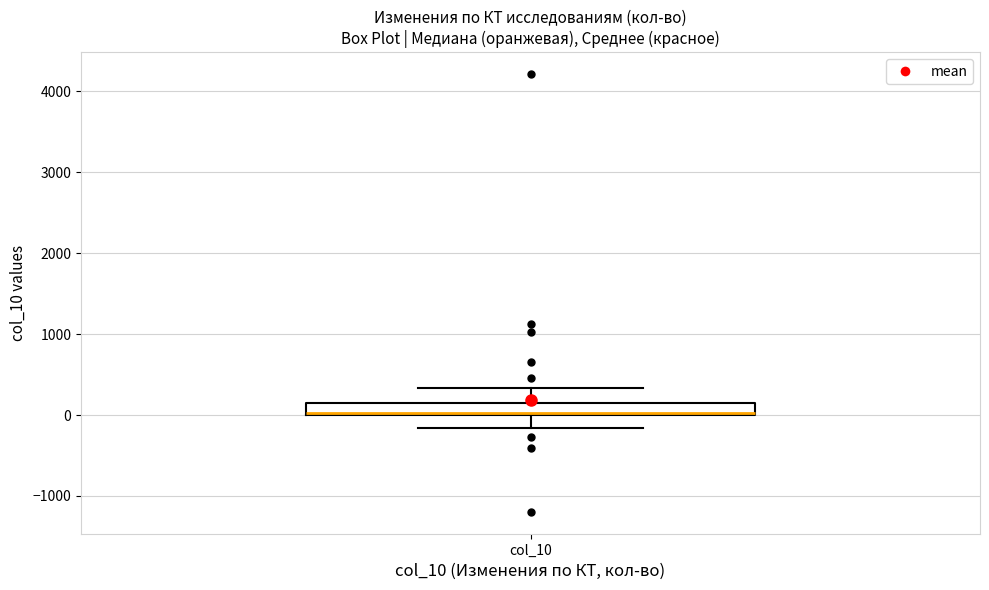

Where is the lower edge of the box for col_10 on the y-axis? The values are not printed on the chart, so give them approximately, as read against the axis.

0